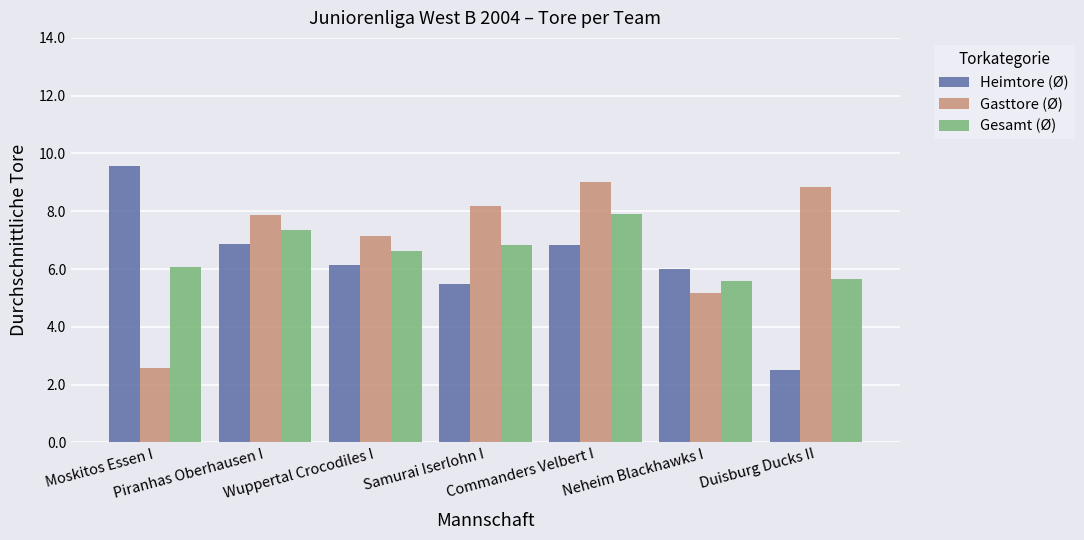

What is the minimum value for Heimtore (Ø)?

2.5